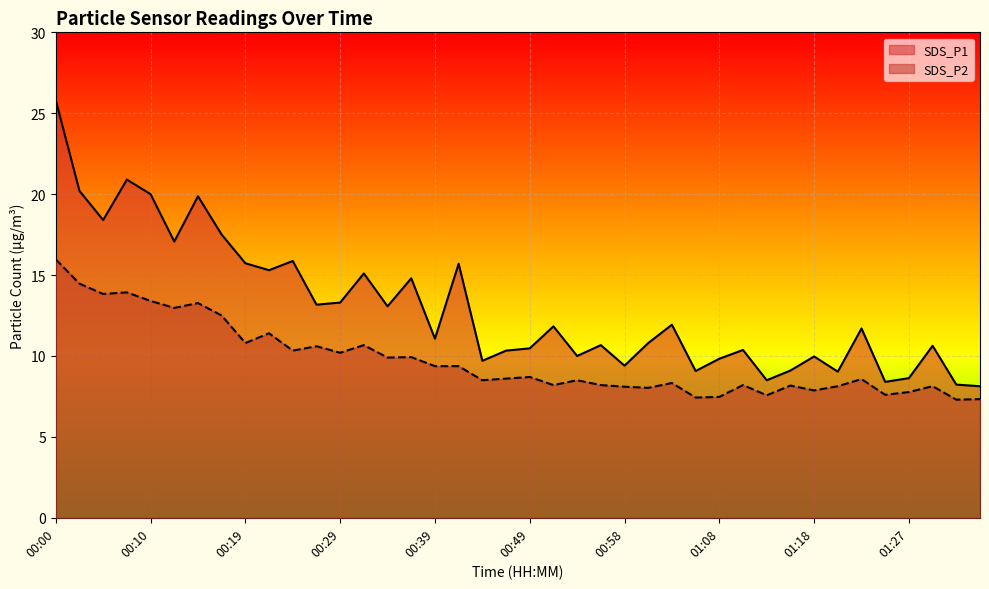

Reading left to right, transcribe all the data shown in this chart.

SDS_P1: 00:00=25.8	00:02=20.2	00:05=18.4	00:07=20.9	00:10=20.0	00:12=17.1	00:15=19.9	00:17=17.5	00:19=15.7	00:22=15.3	00:24=15.9	00:27=13.2	00:29=13.3	00:32=15.1	00:34=13.1	00:36=14.8	00:39=11.1	00:41=15.7	00:44=9.7	00:46=10.3	00:49=10.5	00:51=11.8	00:53=10.0	00:56=10.7	00:58=9.4	01:01=10.8	01:03=11.9	01:06=9.1	01:08=9.8	01:10=10.4	01:13=8.5	01:15=9.1	01:18=10.0	01:20=9.0	01:23=11.7	01:25=8.4	01:27=8.6	01:30=10.6	01:32=8.2	01:35=8.1
SDS_P2: 00:00=16.0	00:02=14.5	00:05=13.8	00:07=13.9	00:10=13.4	00:12=13.0	00:15=13.3	00:17=12.5	00:19=10.8	00:22=11.4	00:24=10.3	00:27=10.6	00:29=10.2	00:32=10.7	00:34=9.9	00:36=9.9	00:39=9.4	00:41=9.4	00:44=8.5	00:46=8.6	00:49=8.7	00:51=8.2	00:53=8.5	00:56=8.2	00:58=8.1	01:01=8.0	01:03=8.3	01:06=7.4	01:08=7.5	01:10=8.2	01:13=7.6	01:15=8.2	01:18=7.9	01:20=8.1	01:23=8.6	01:25=7.6	01:27=7.8	01:30=8.1	01:32=7.3	01:35=7.3